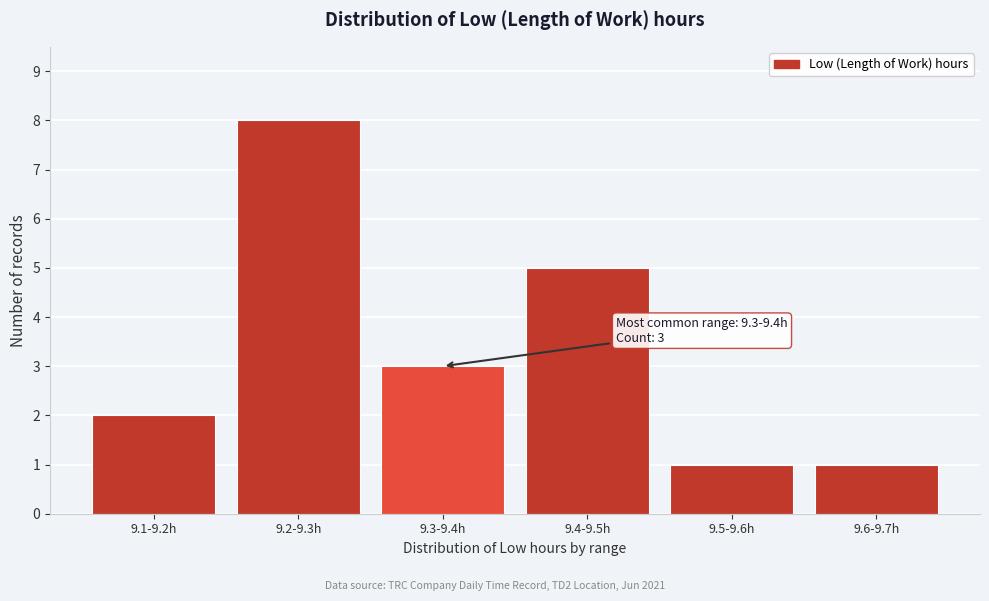

Reading right to left, transcribe all the data shown in this chart.

1	1	5	3	8	2